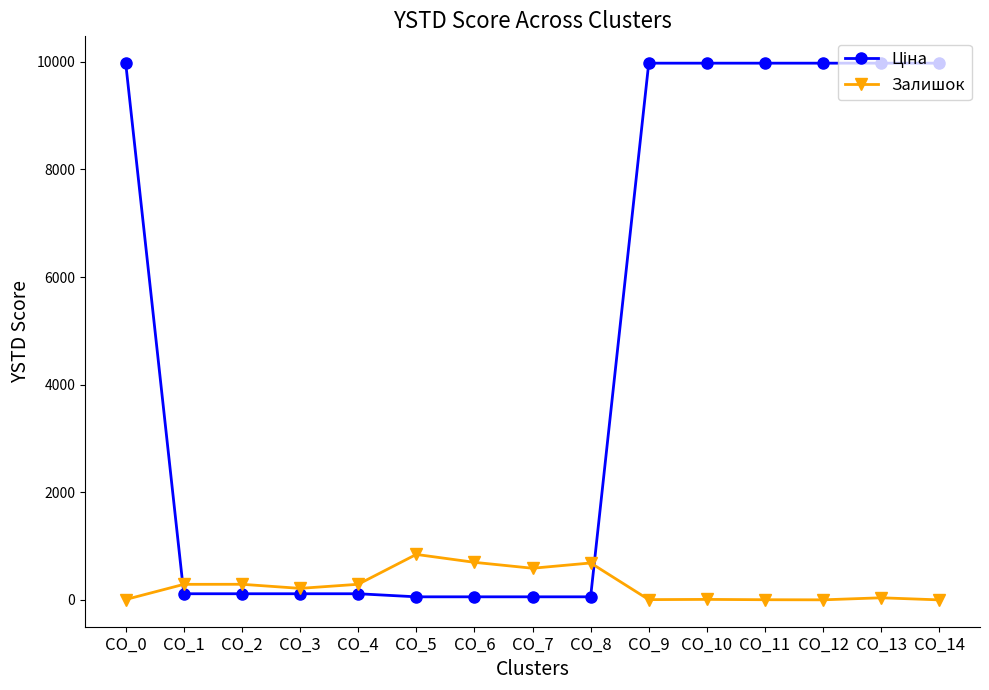

What is the highest value of the Залишок series?

845.0